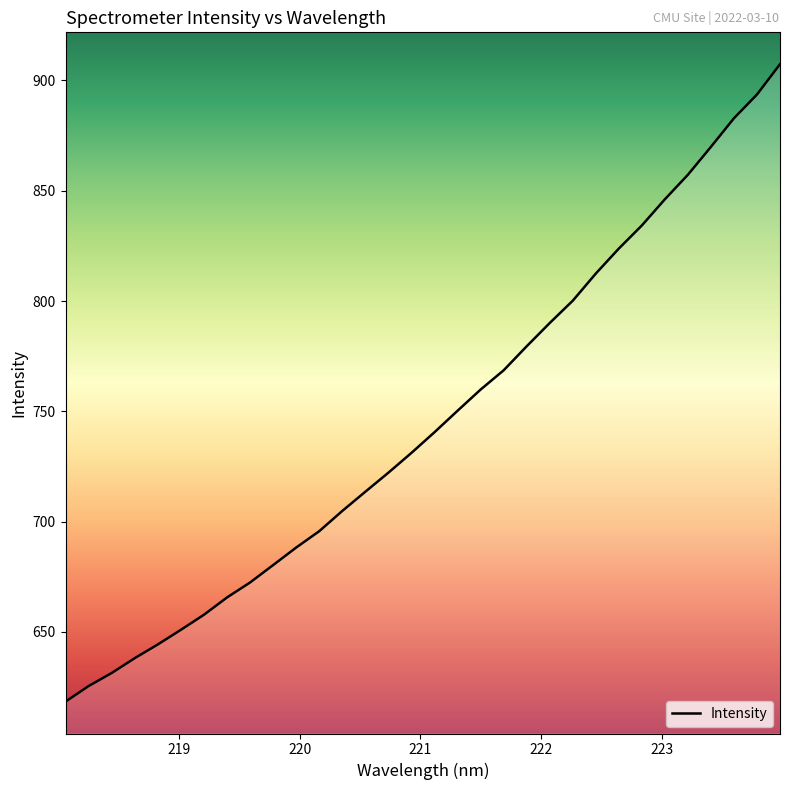

What is the minimum value shown in the chart?

618.4